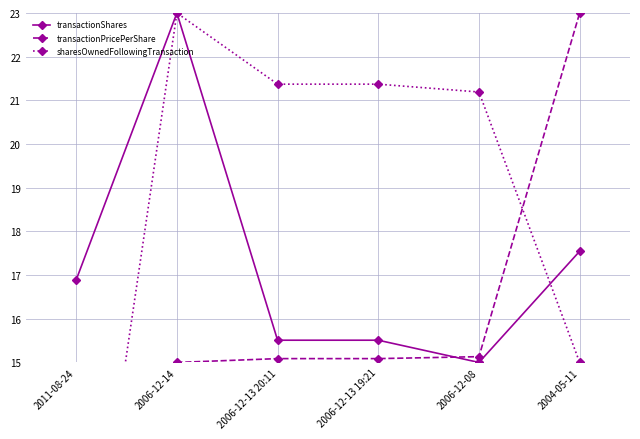

How many lines are shown in the chart?

3